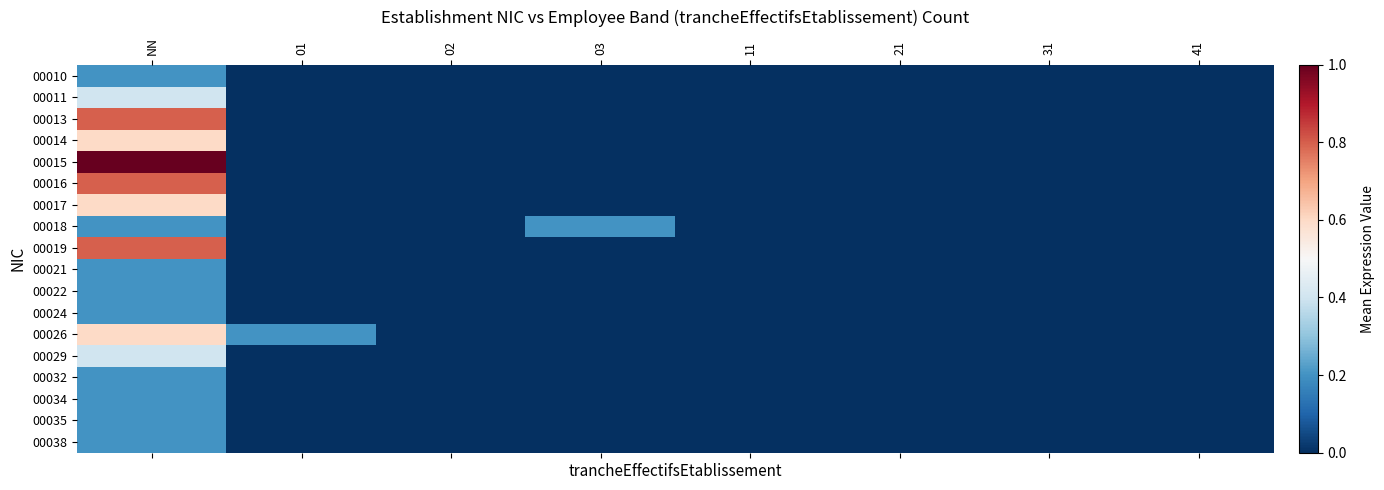

How many distinct data groups are displayed?

18